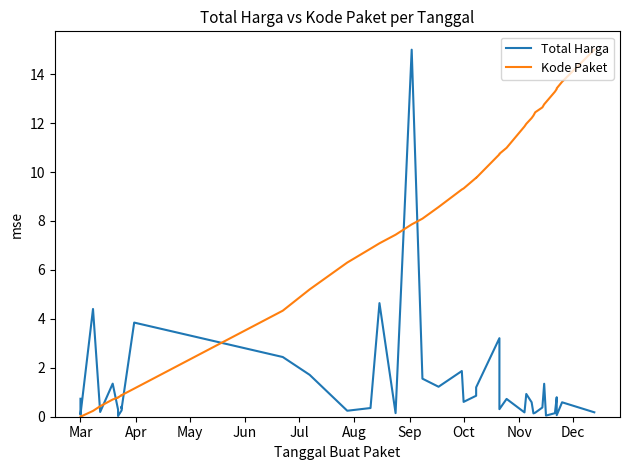

How many series are shown in this chart?

2